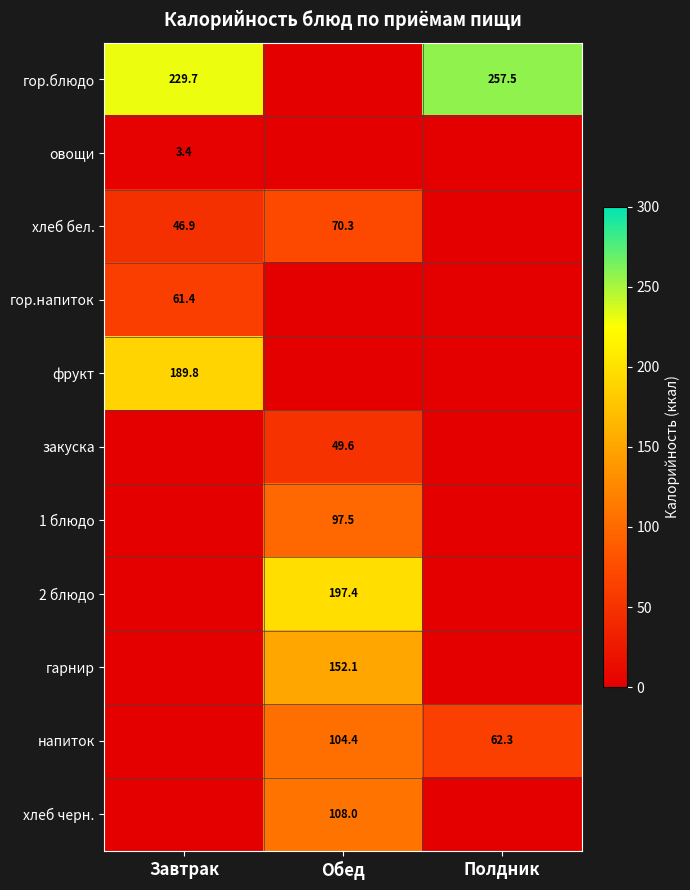

At which category is the sum across all series the highest?

Обед